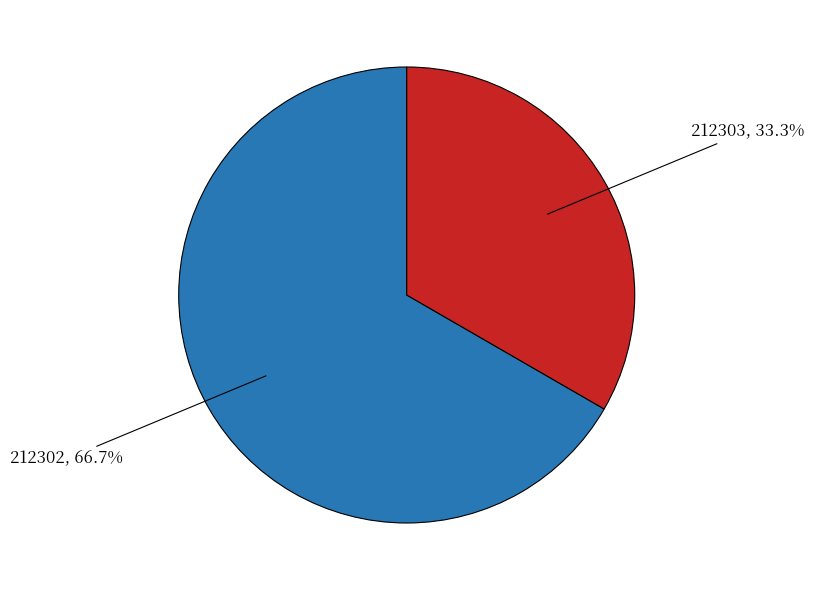

Is 212302 the majority of the pie?

Yes